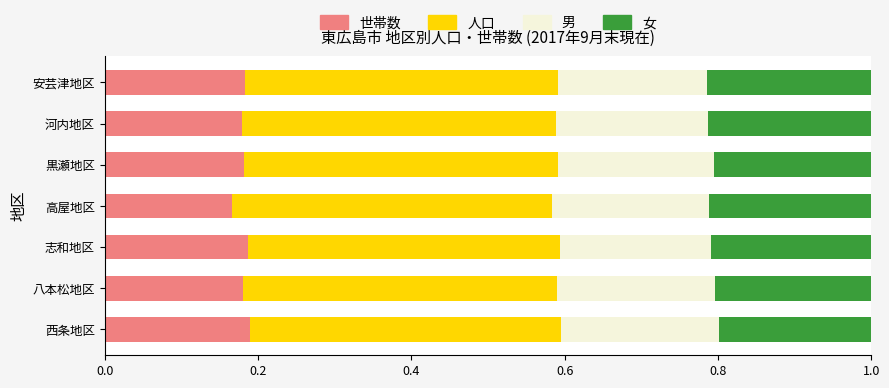

True or false: 世帯数 has a value of 0.1 at 河内地区.

False